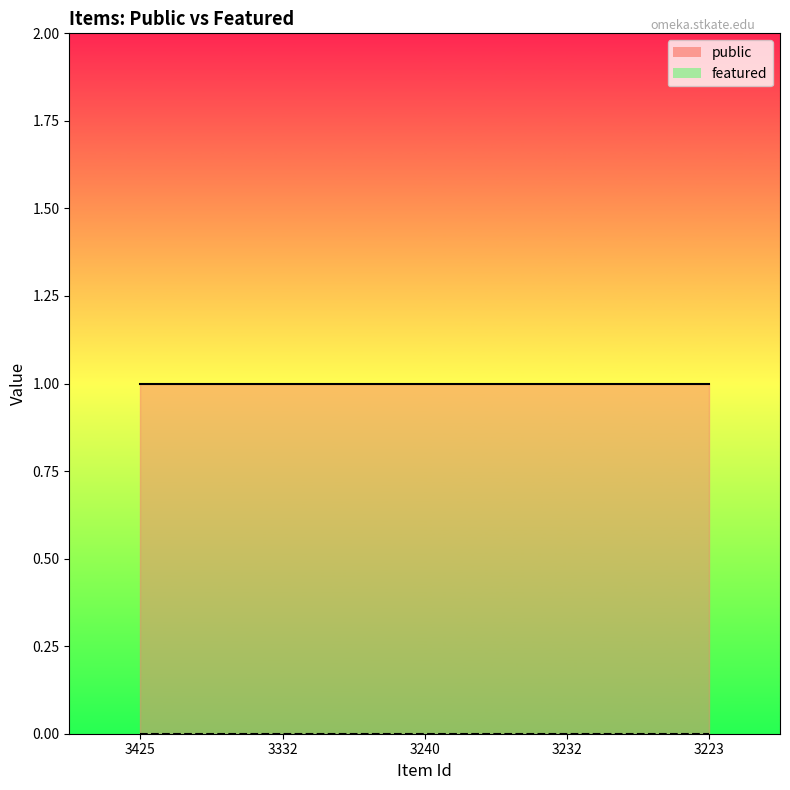

List the labels in order of public_line value, smallest first.

3425, 3332, 3240, 3232, 3223